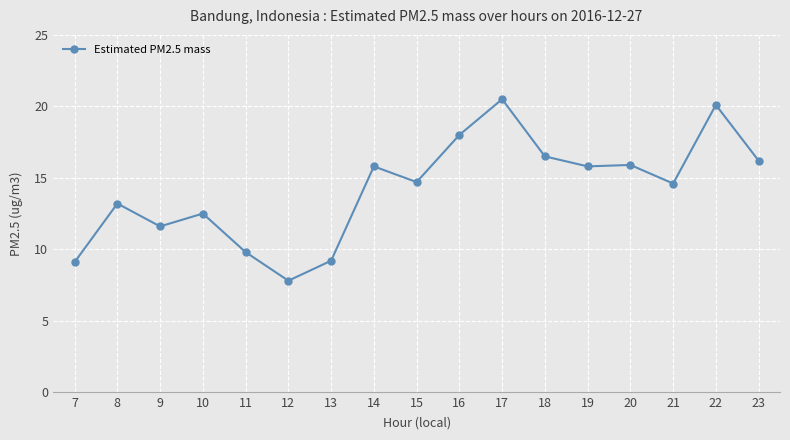

What is the maximum value shown in the chart?

20.5